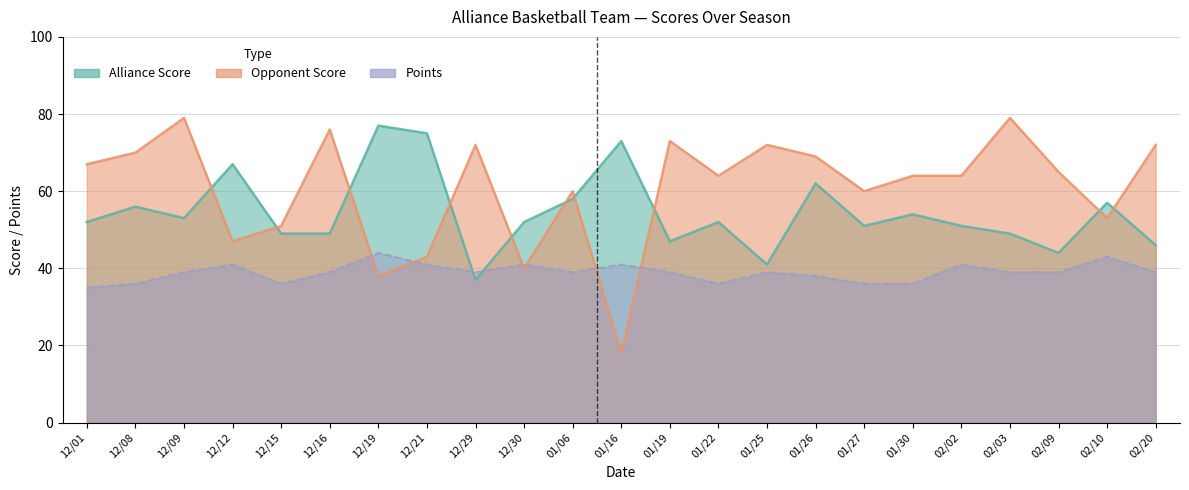

What is the sum of all Alliance Score values?

1252